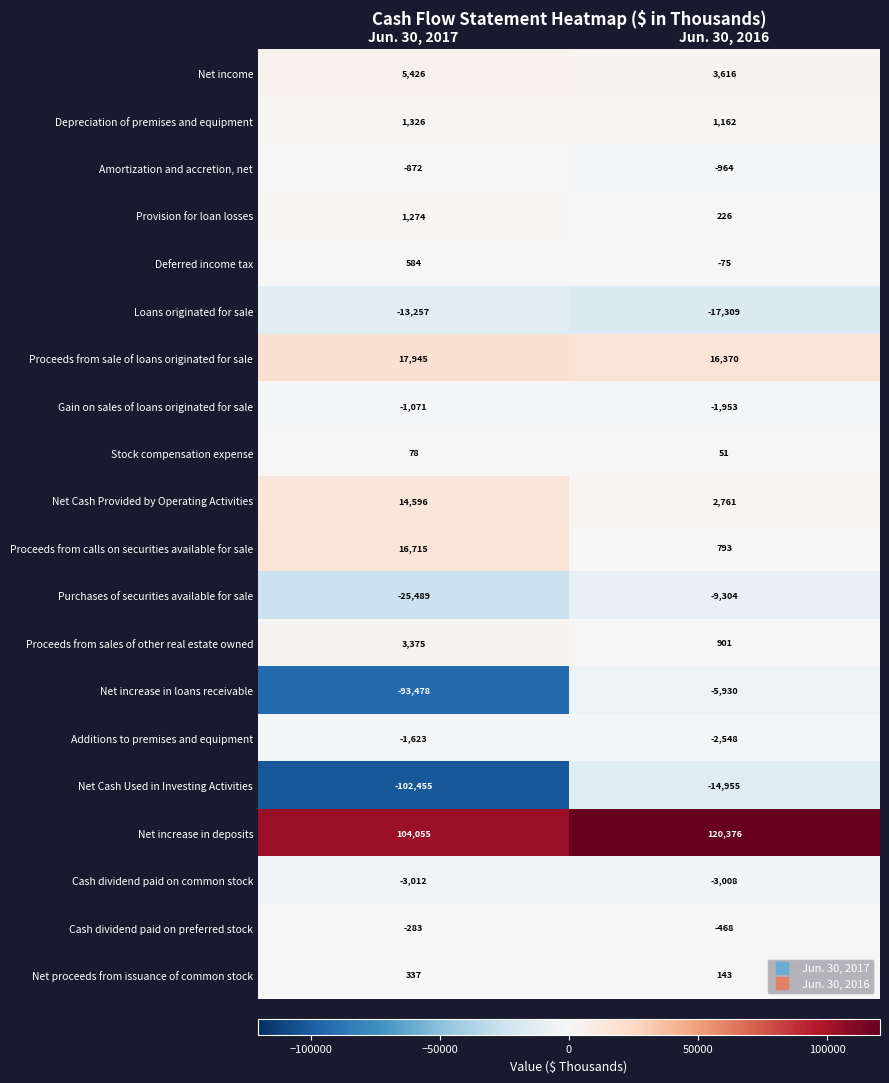

Between Jun. 30, 2017 and Jun. 30, 2016, which series saw the biggest shift?

Net increase in loans receivable